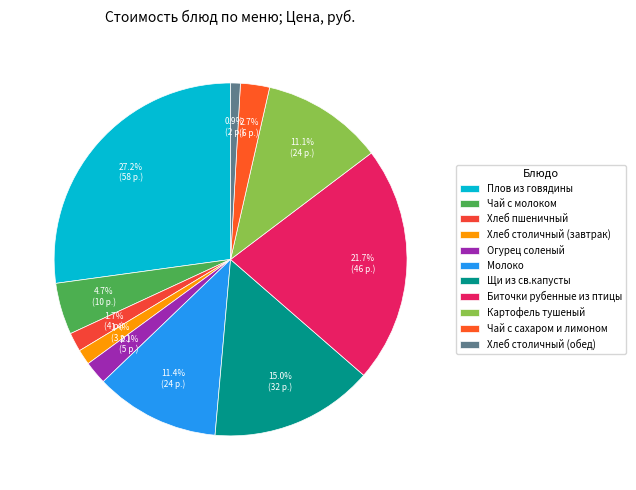

To the nearest percent, what is the difference between the largest and smallest slice percentages?

26%